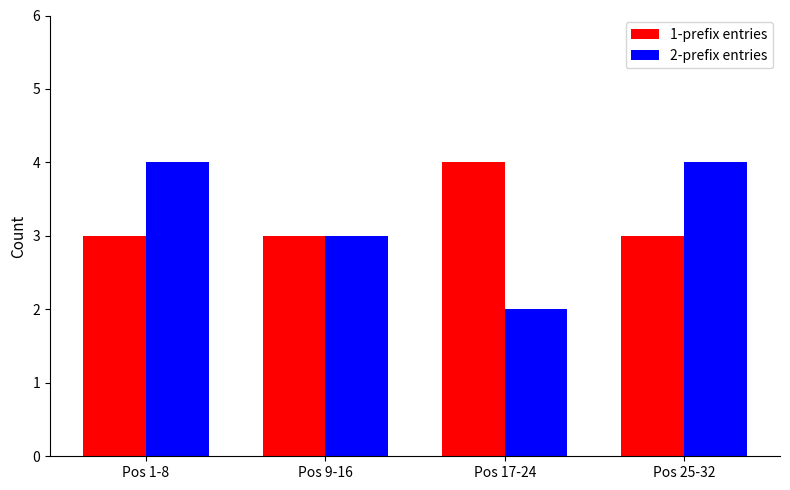

The value of 2-prefix entries at Pos 9-16 is 3. True or false?

True